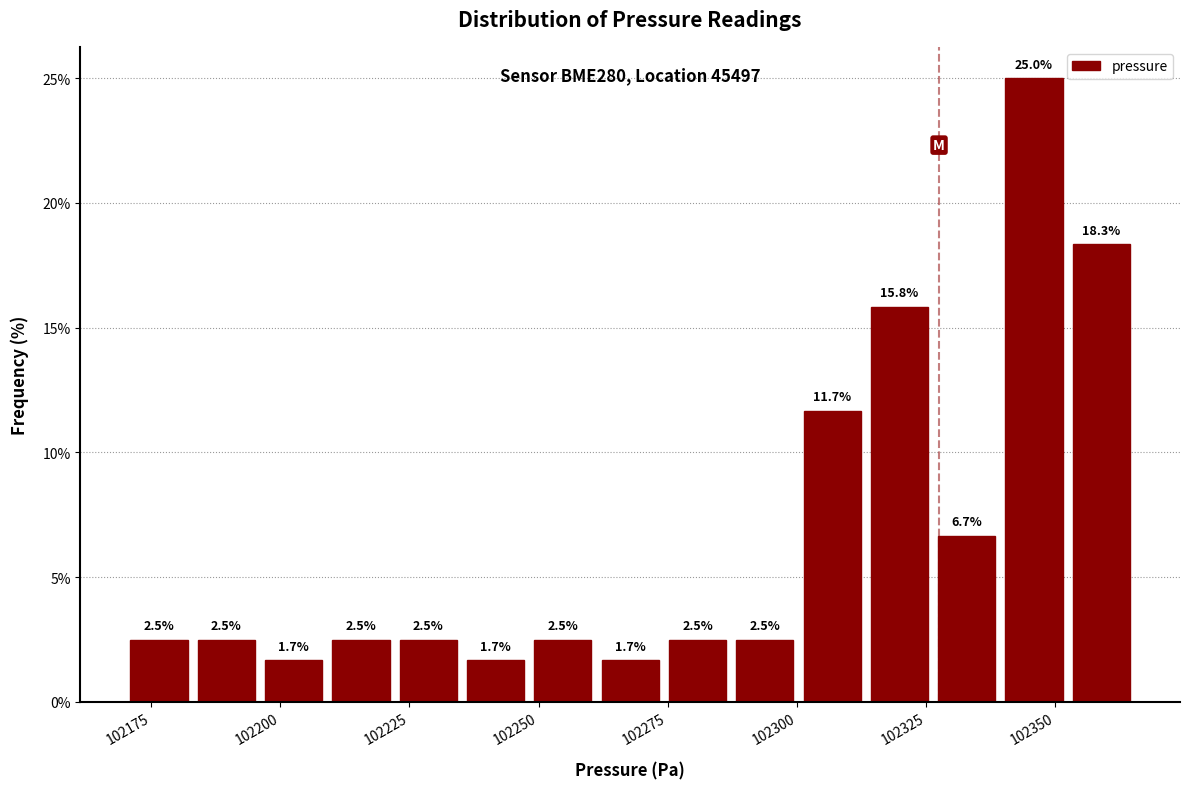

Around what value on the x-axis is the tallest bar? Give the approximate position of its centre, as read against the axis.

102345